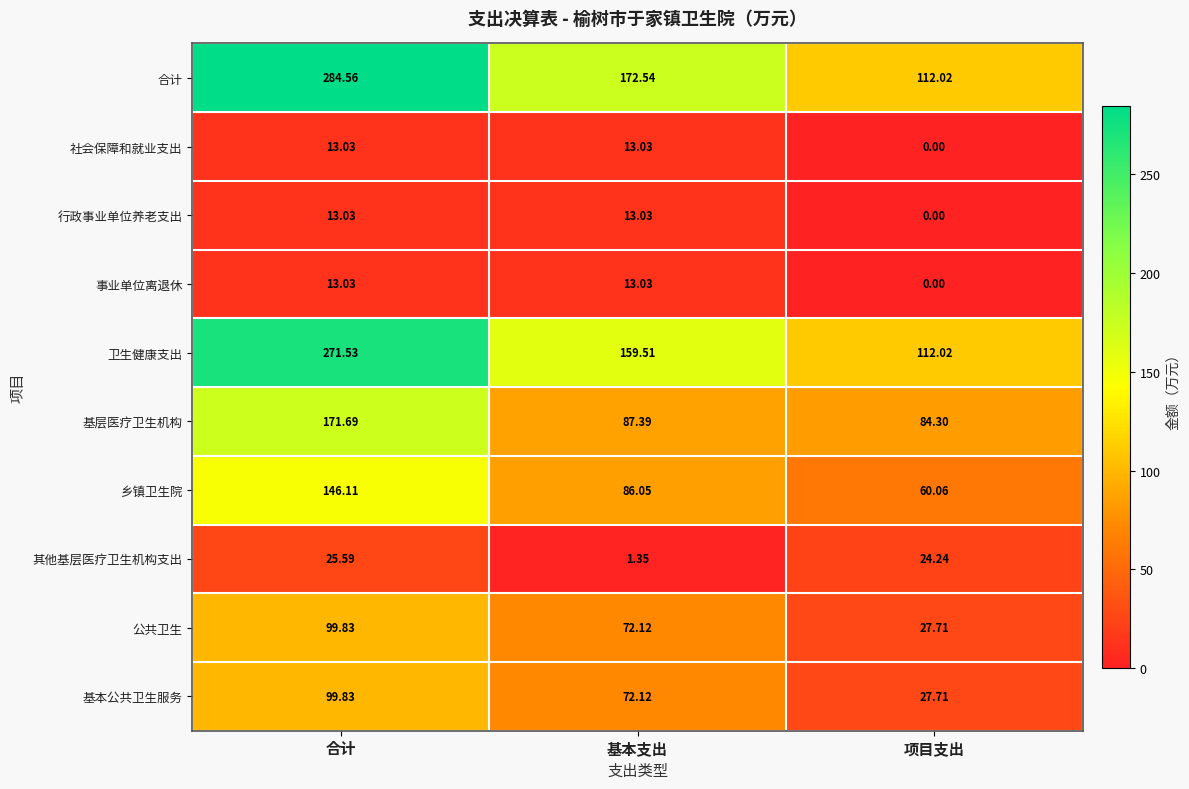

Which category has the highest value across all series?

合计